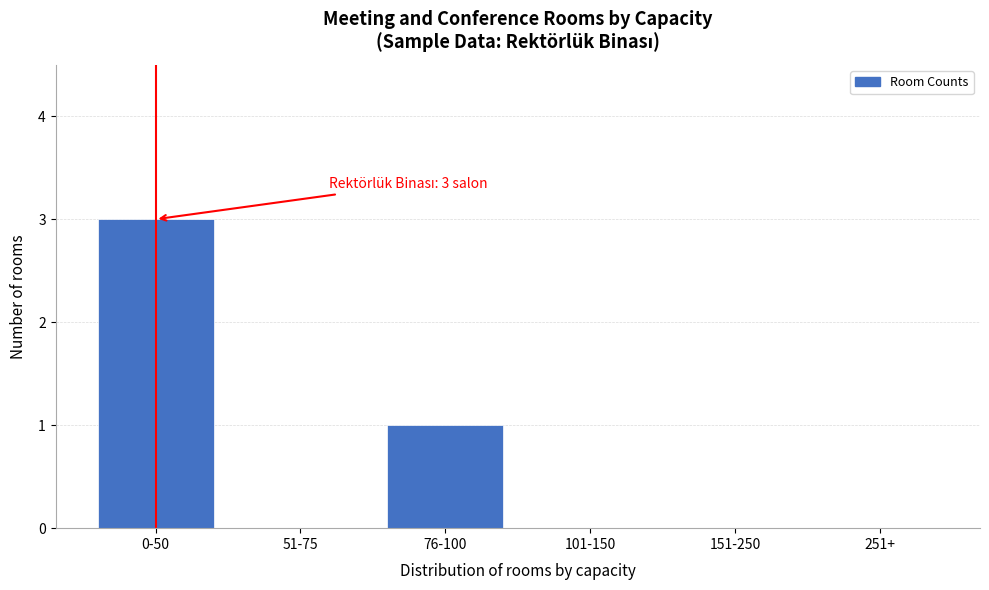

Reading left to right, transcribe all the data shown in this chart.

0-50=3	51-75=0	76-100=1	101-150=0	151-250=0	251+=0